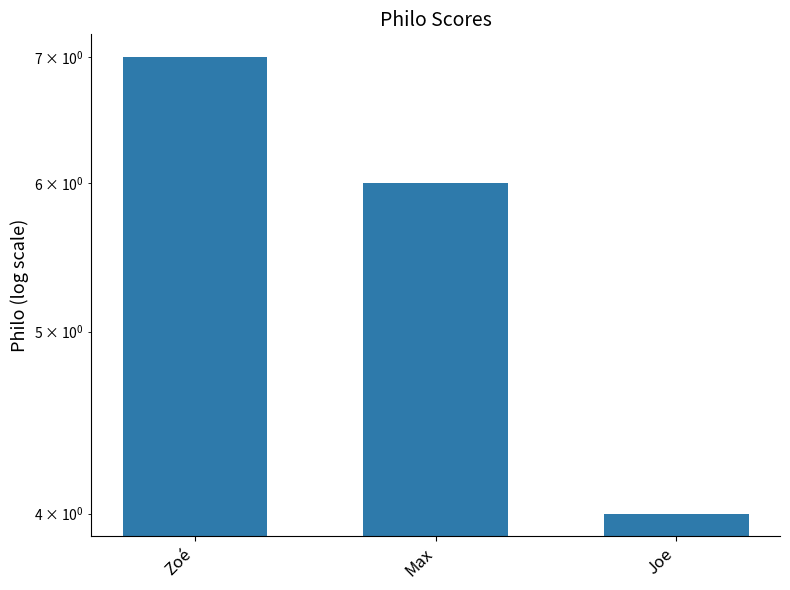

How many distinct data groups are displayed?

1